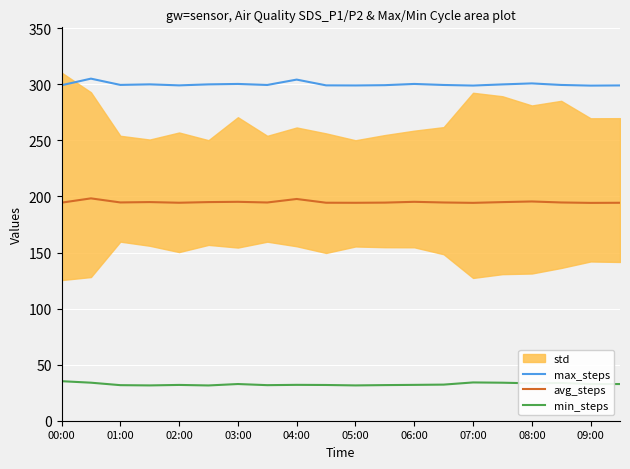

Which series has the largest total across all categories?

max_steps